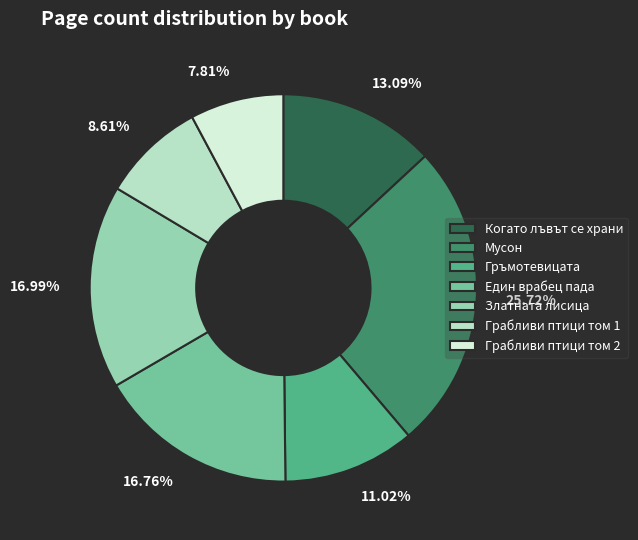

Which has a higher value, Златната лисица or Когато лъвът се храни?

Златната лисица